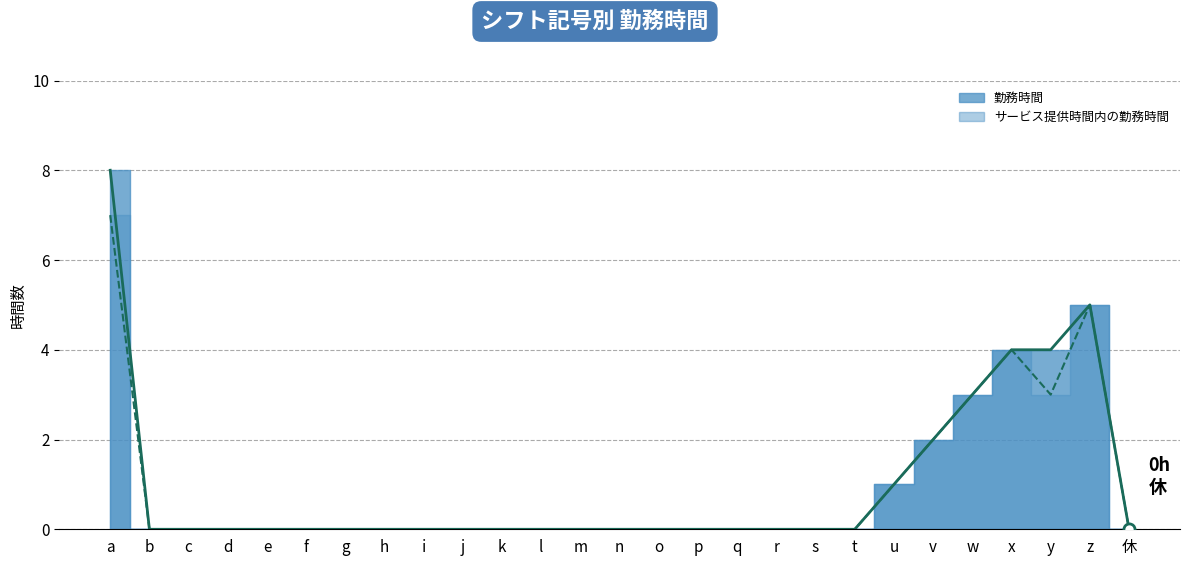

What is the sum of the サービス提供時間内の勤務時間 (線) values at y and m?

3